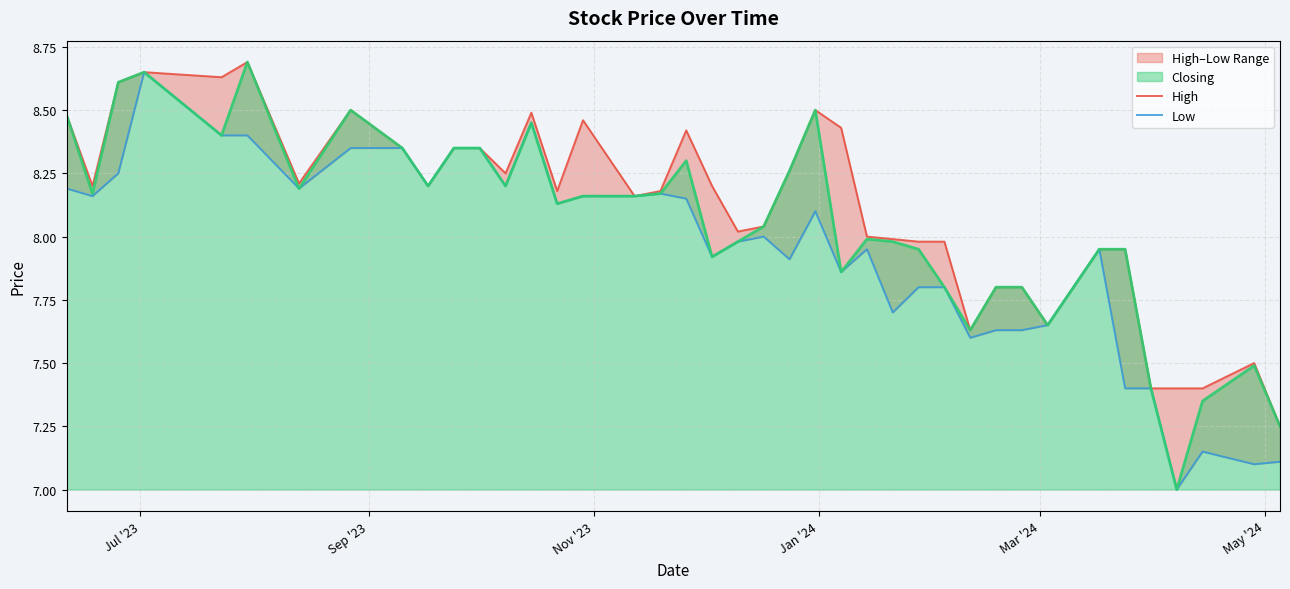

Which series has the widest spread of values?

Closing